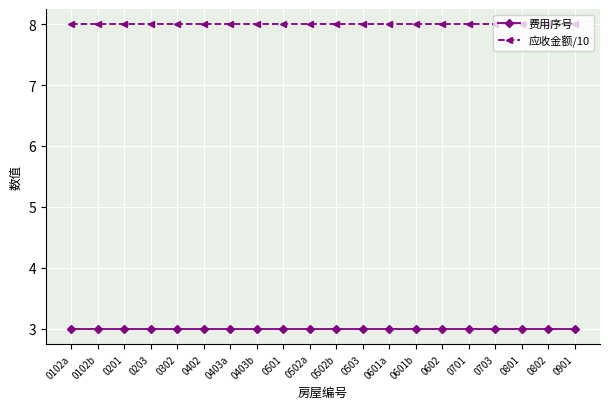

At how many categories does at least one series exceed 6?

20